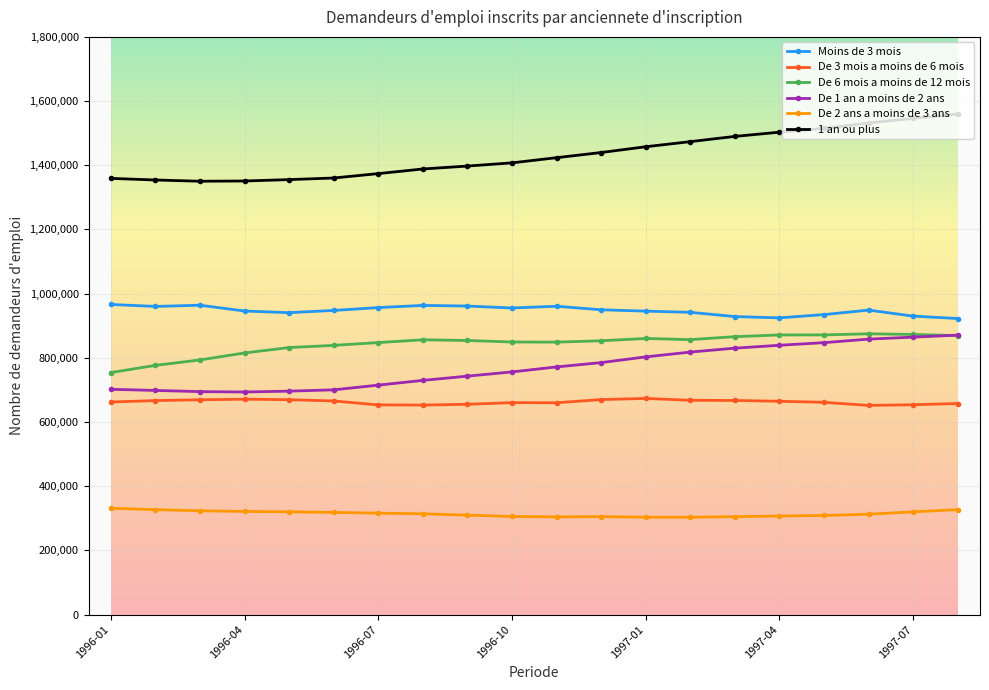

What is the value of the De 3 mois a moins de 6 mois point at the 8th from the left?

652800